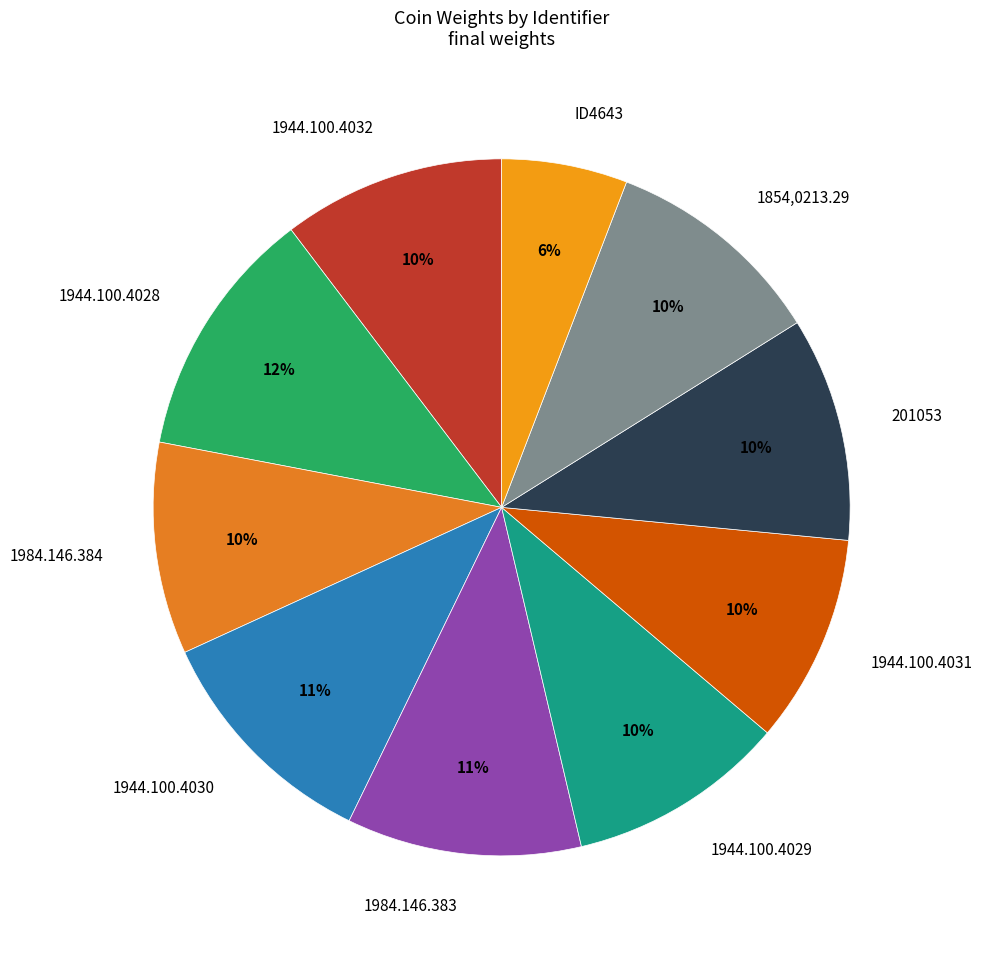

What is the largest slice in the pie chart?

1944.100.4028